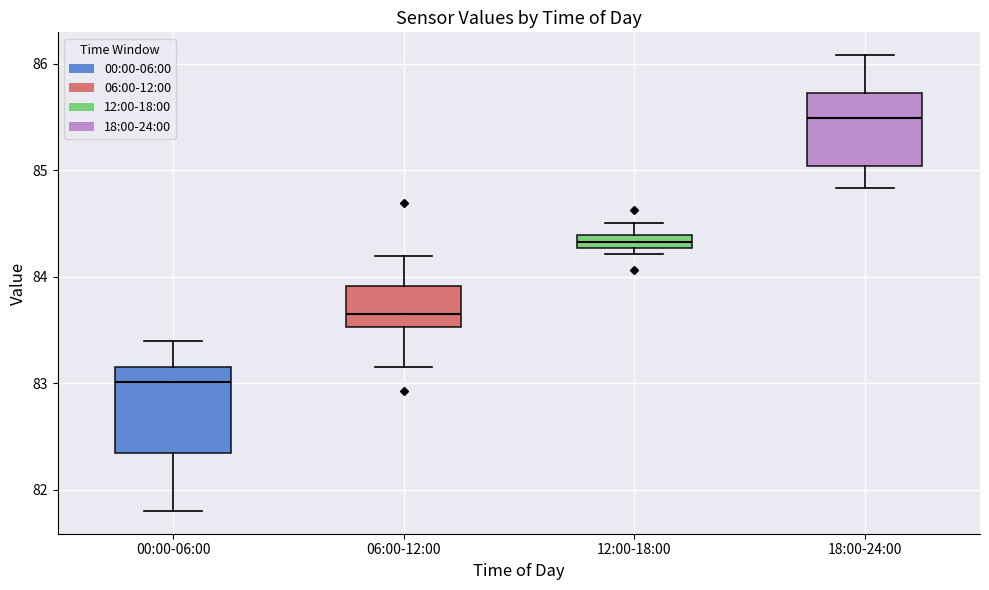

Where is the lower edge of the box for 06:00-12:00 on the y-axis? The values are not printed on the chart, so give them approximately, as read against the axis.

83.5